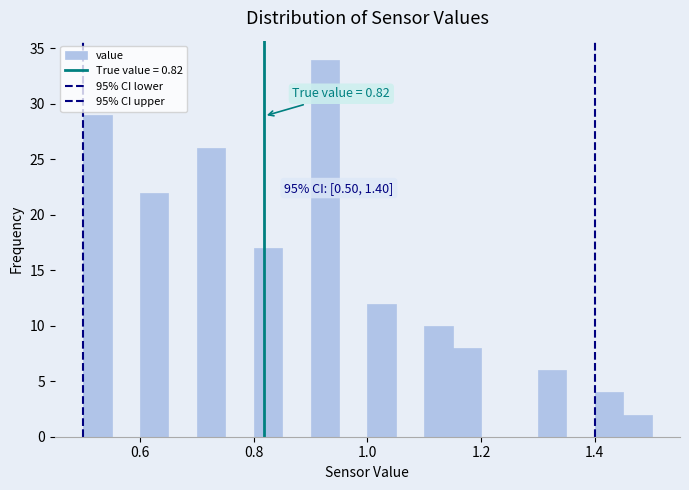

Around what value on the x-axis is the tallest bar? Give the approximate position of its centre, as read against the axis.

0.92